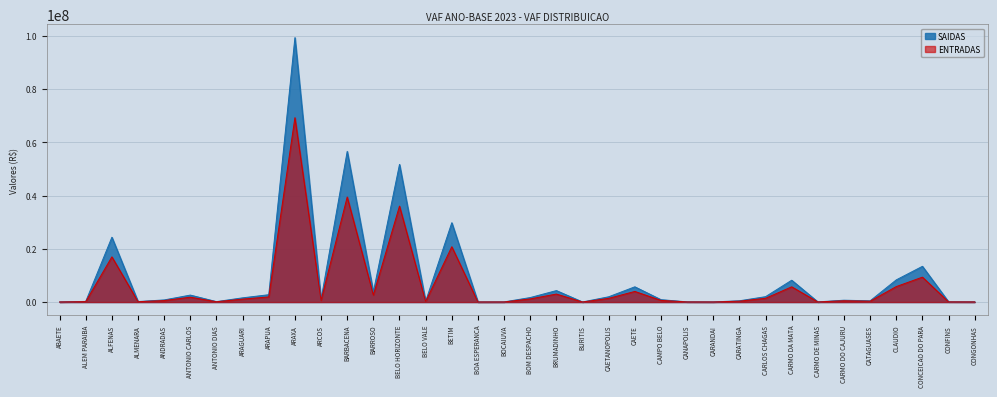

What are all the series names shown in the legend?

SAIDAS, ENTRADAS